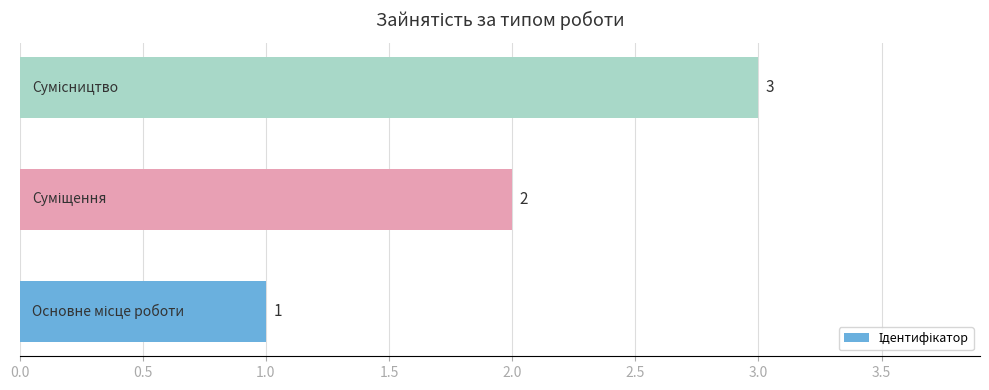

What is the sum of all values?

6